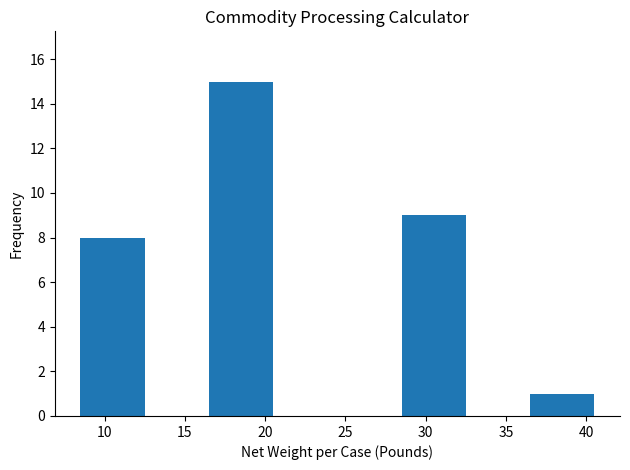

Reading left to right, transcribe this chart: for each bar, give the range it covers on the x-axis and its height. The values are not printed on the chart, so give them approximately, as read against the axis.

8.5 to 12.5: 8
12.5 to 16.5: 0
16.5 to 20.5: 15
20.5 to 24.5: 0
24.5 to 28.5: 0
28.5 to 32.5: 9
32.5 to 36.5: 0
36.5 to 40.5: 1